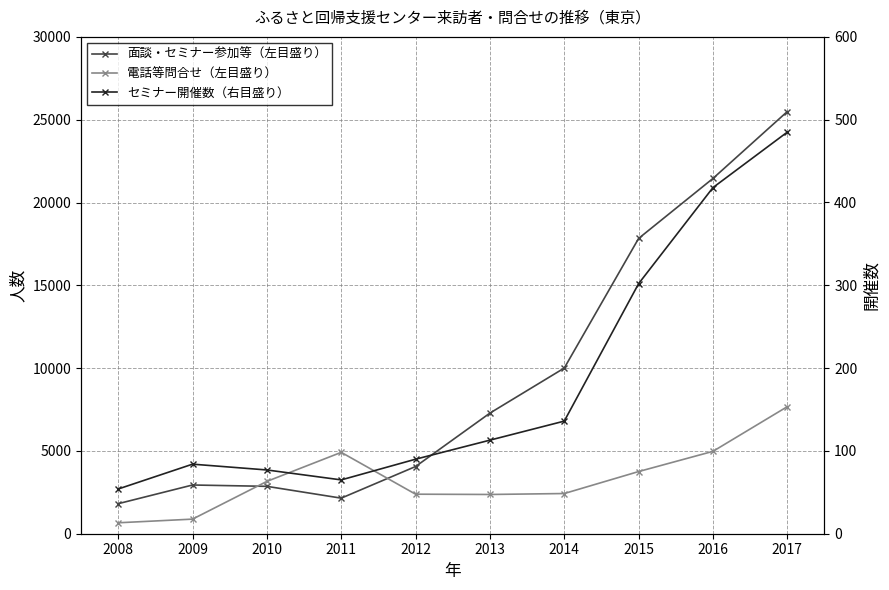

Is it true that 電話等問合せ（左目盛り） equals 1098 at 2016?

False